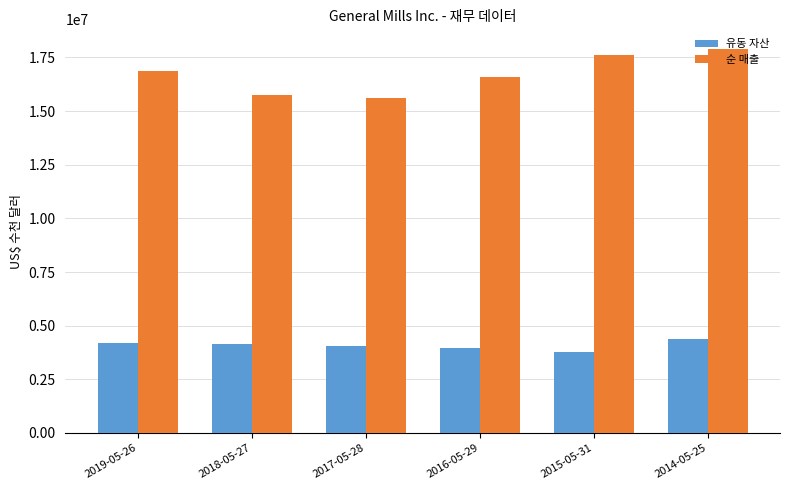

How many data points in 순 매출 are less than 16865200?

3